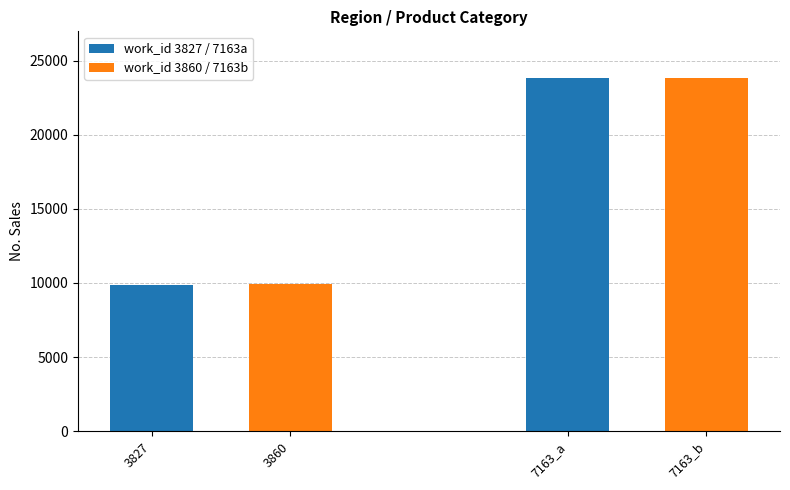

Rank the categories by work_id 3860 / 7163b value from lowest to highest.

3827, 7163_a